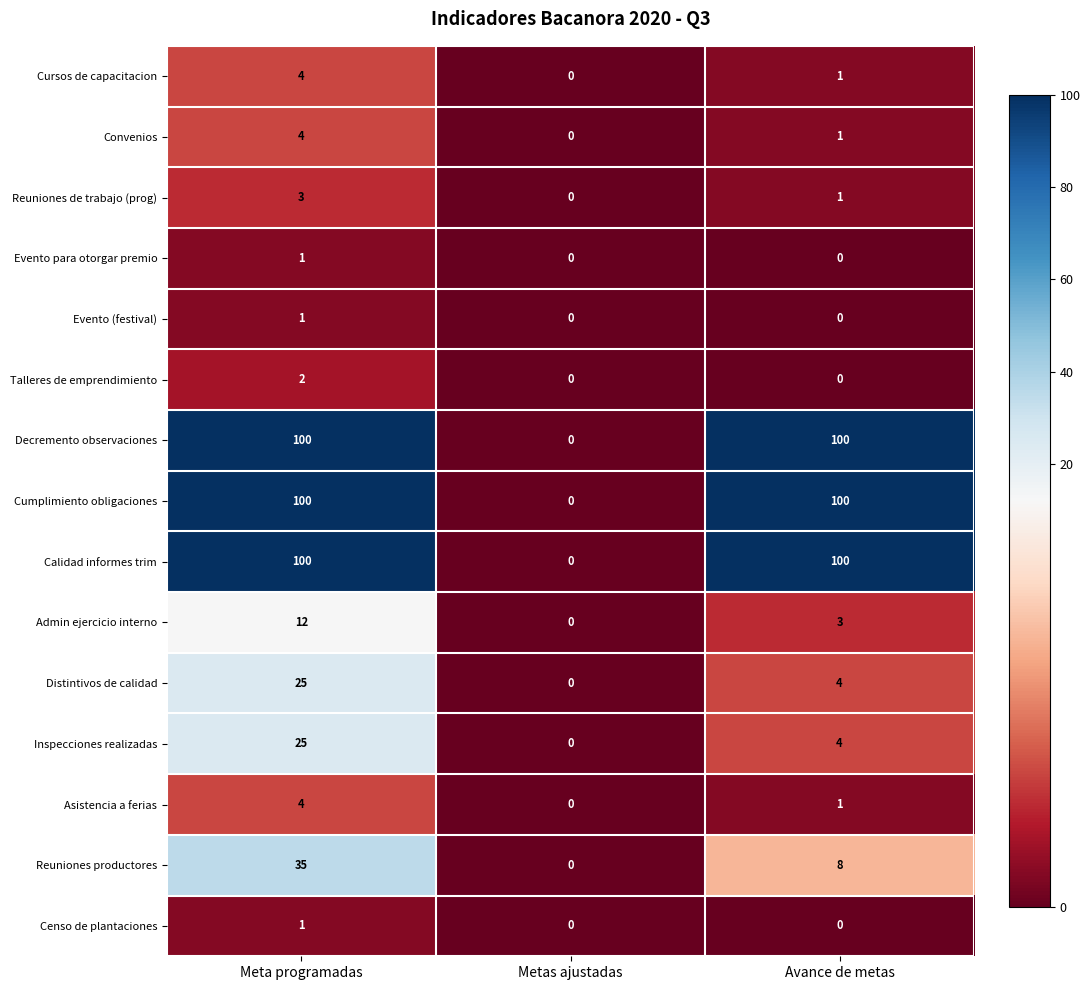

What is the spread (max minus min) of values at Avance de metas?

100